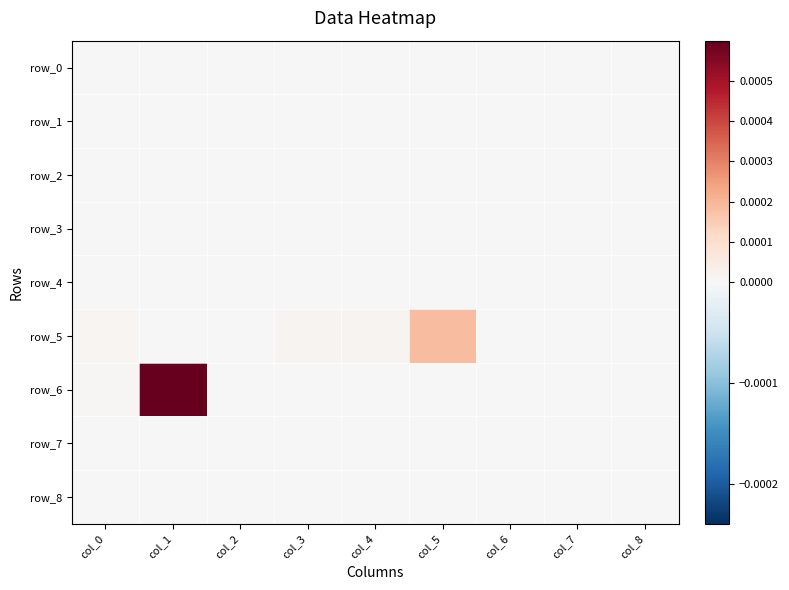

Which series has the largest range (max minus min)?

row_6